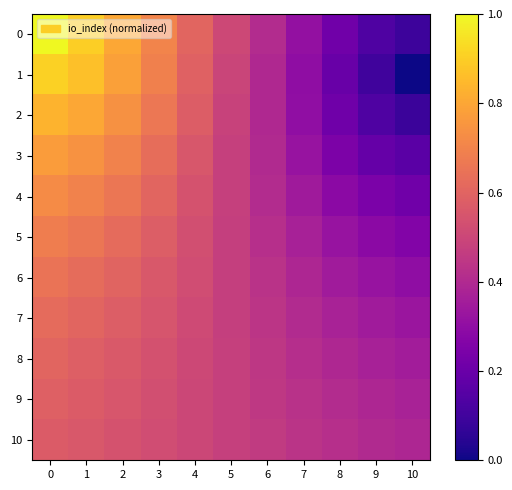

Reading left to right, list all the values displayed in this chart.

0: 0=1.0	1=0.9	2=0.8	3=0.7	4=0.6	5=0.5	6=0.4	7=0.3	8=0.2	9=0.1	10=0.1
1: 0=0.9	1=0.9	2=0.8	3=0.7	4=0.6	5=0.5	6=0.4	7=0.3	8=0.2	9=0.1	10=0.0
2: 0=0.8	1=0.8	2=0.7	3=0.7	4=0.6	5=0.5	6=0.4	7=0.3	8=0.2	9=0.1	10=0.1
3: 0=0.8	1=0.7	2=0.7	3=0.6	4=0.6	5=0.5	6=0.4	7=0.3	8=0.2	9=0.2	10=0.2
4: 0=0.7	1=0.7	2=0.7	3=0.6	4=0.5	5=0.5	6=0.4	7=0.3	8=0.3	9=0.2	10=0.2
5: 0=0.7	1=0.7	2=0.6	3=0.6	4=0.5	5=0.5	6=0.4	7=0.4	8=0.3	9=0.3	10=0.3
6: 0=0.7	1=0.6	2=0.6	3=0.6	4=0.5	5=0.5	6=0.4	7=0.4	8=0.4	9=0.3	10=0.3
7: 0=0.6	1=0.6	2=0.6	3=0.5	4=0.5	5=0.5	6=0.4	7=0.4	8=0.4	9=0.3	10=0.3
8: 0=0.6	1=0.6	2=0.6	3=0.5	4=0.5	5=0.5	6=0.4	7=0.4	8=0.4	9=0.4	10=0.4
9: 0=0.6	1=0.6	2=0.6	3=0.5	4=0.5	5=0.5	6=0.5	7=0.4	8=0.4	9=0.4	10=0.4
10: 0=0.6	1=0.6	2=0.5	3=0.5	4=0.5	5=0.5	6=0.5	7=0.4	8=0.4	9=0.4	10=0.4